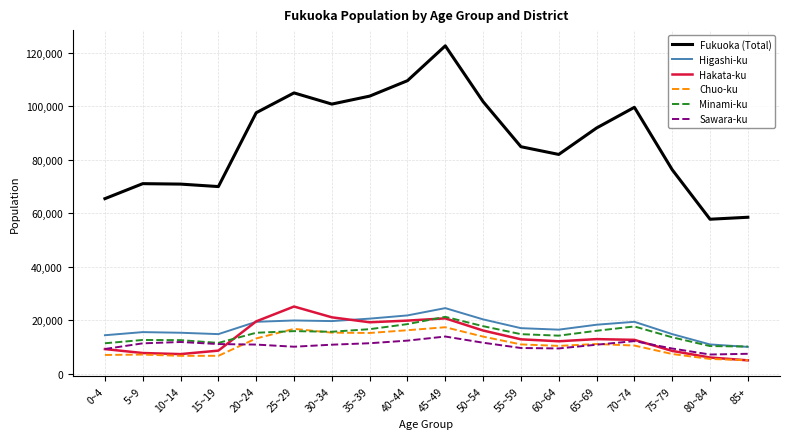

Does the chart have visible grid lines?

Yes